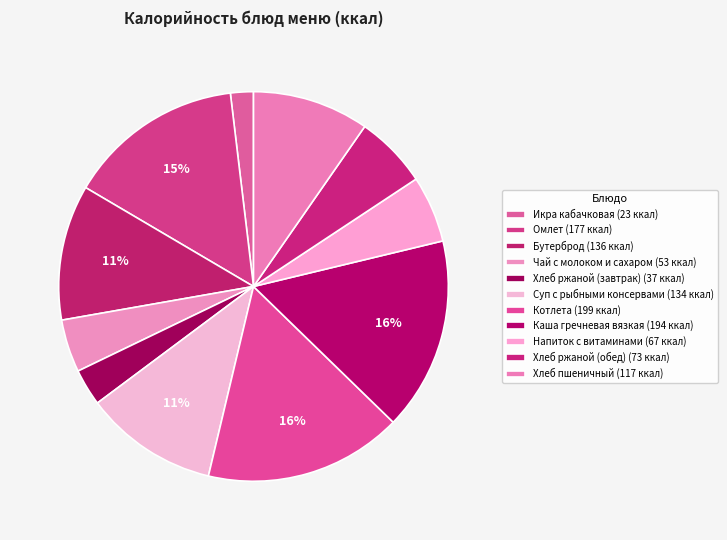

Which category has the biggest portion of the pie?

Котлета